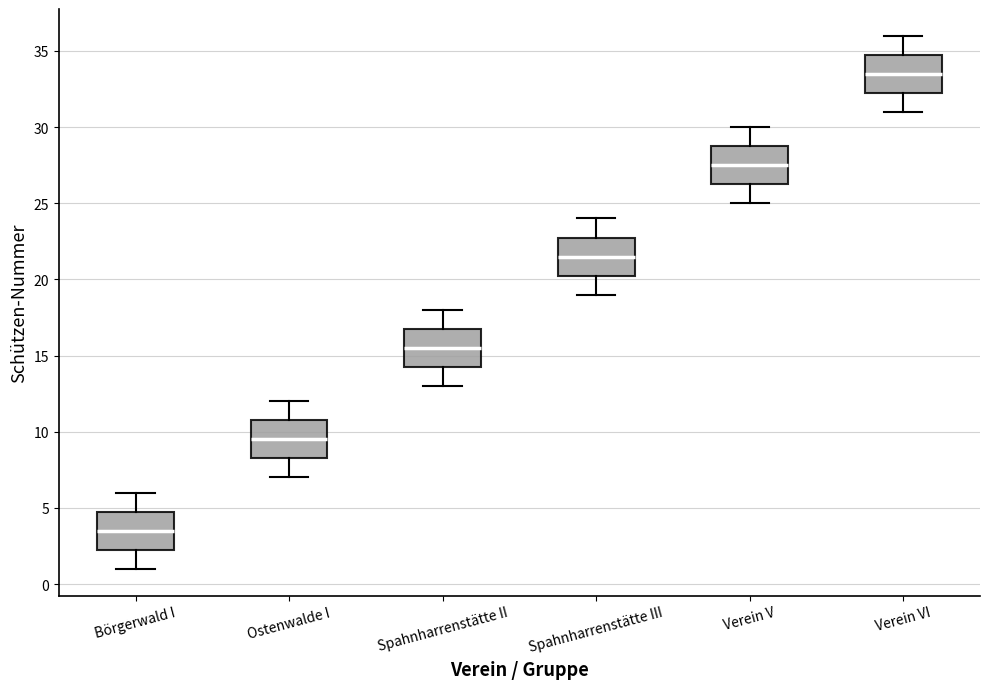

Which box's median line is the lowest?

Börgerwald I